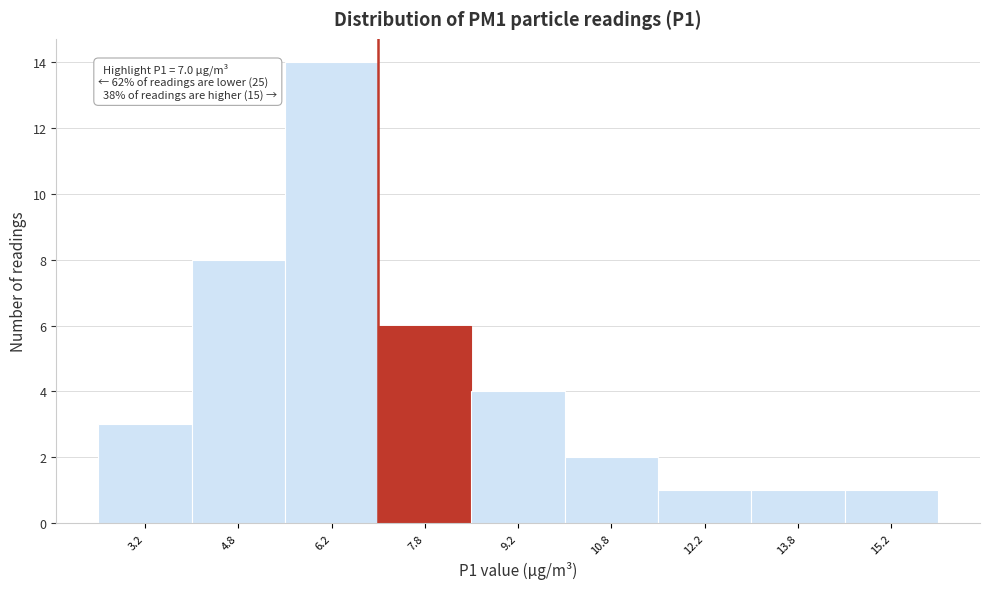

Which range on the x-axis has the tallest bar?

5.5 to 7.0